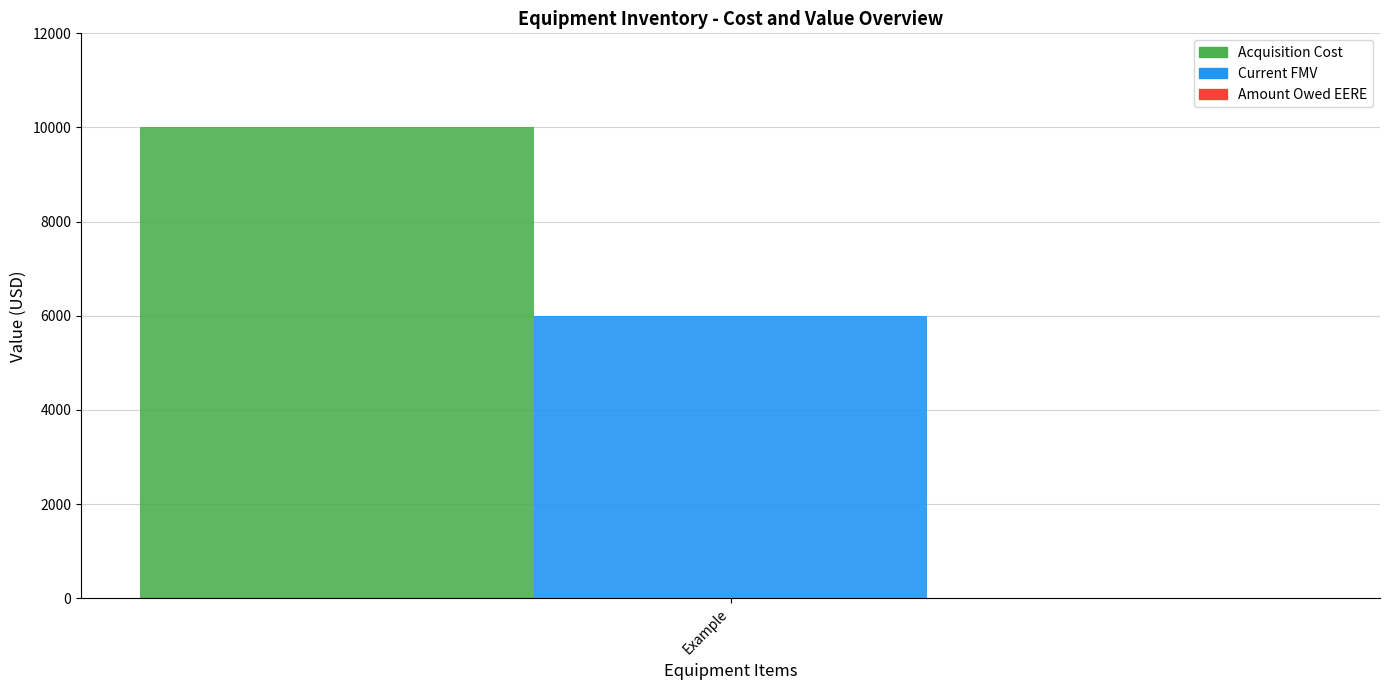

Rank the series by their average value, from highest to lowest.

Acquisition Cost, Current FMV